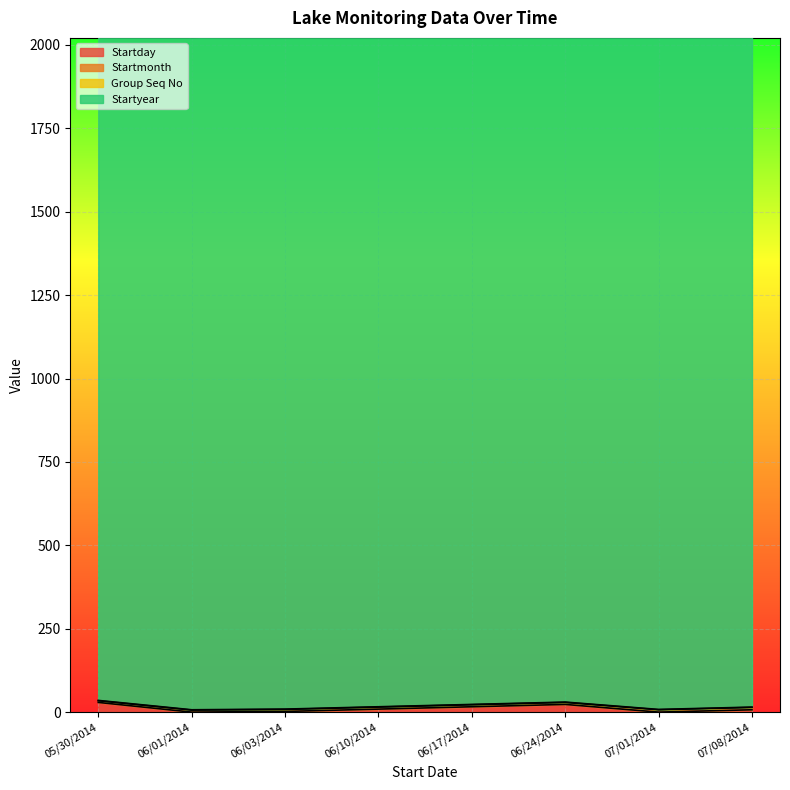

Which series has the largest range (max minus min)?

Startday